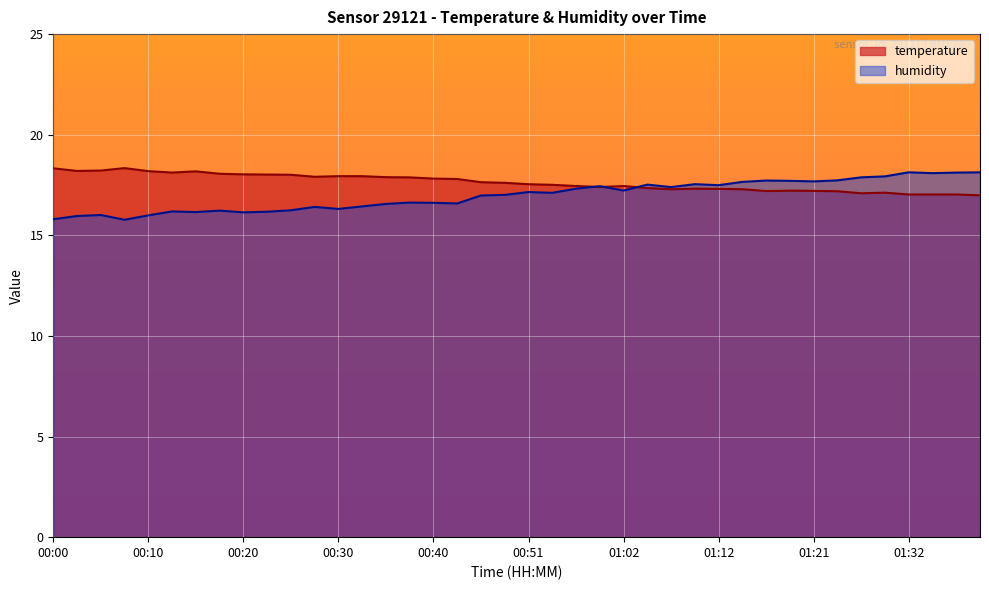

Between which two adjacent categories do humidity and temperature first intersect?

00:57 and 00:59